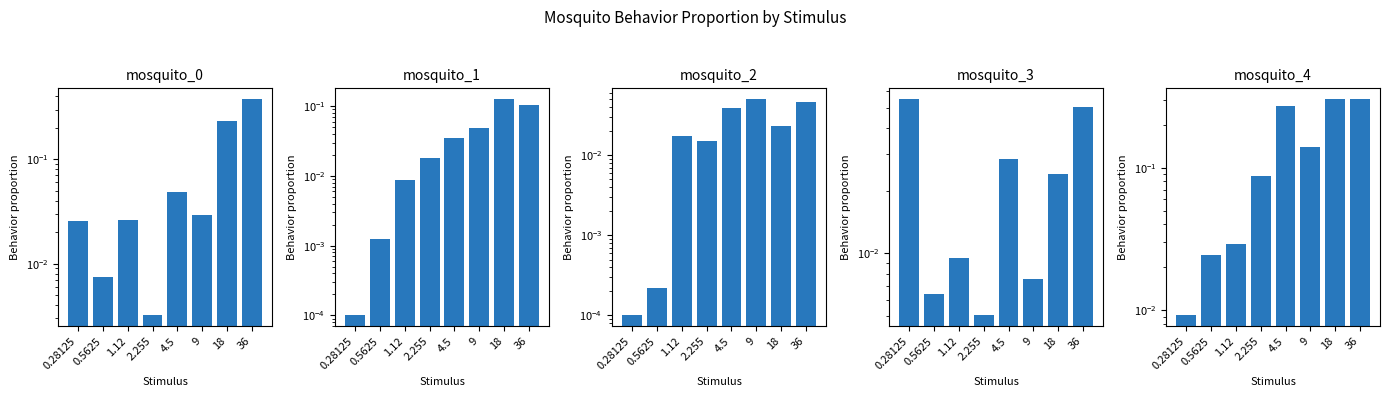

What is the label of the 5th bar from the left?

4.5